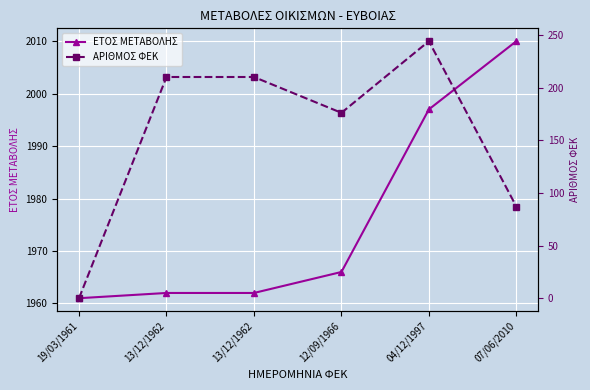

True or false: ΕΤΟΣ ΜΕΤΑΒΟΛΗΣ and ΑΡΙΘΜΟΣ ΦΕΚ cross at least once.

False